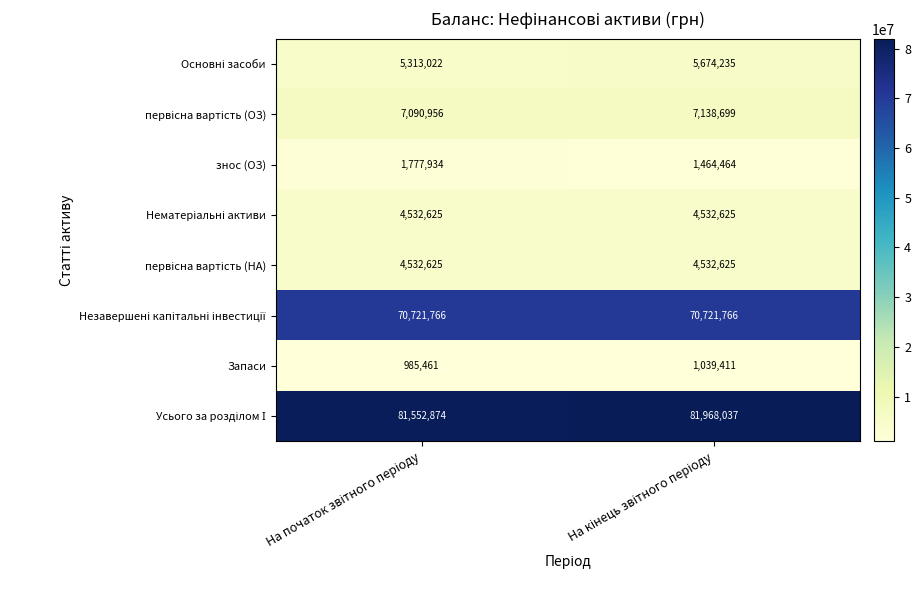

What is the sum of all знос (ОЗ) values?

3242398